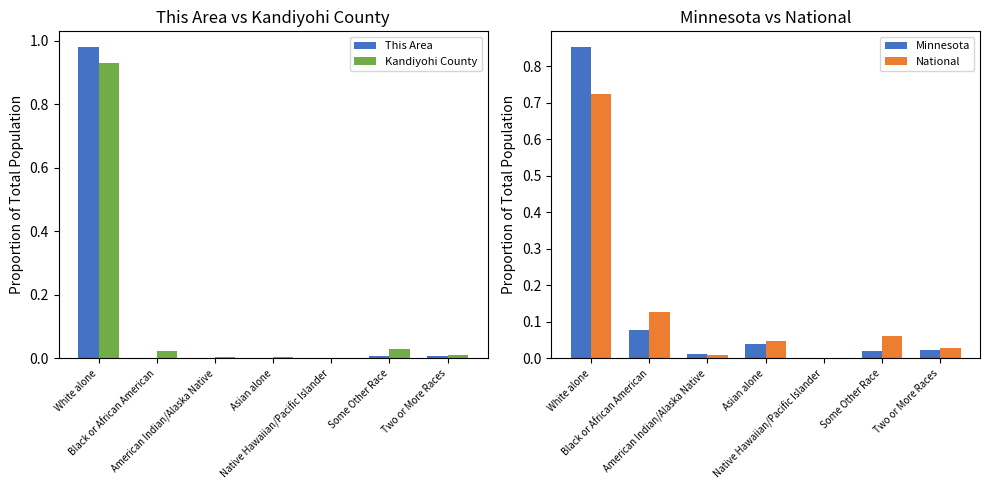

How many groups of bars are there?

7